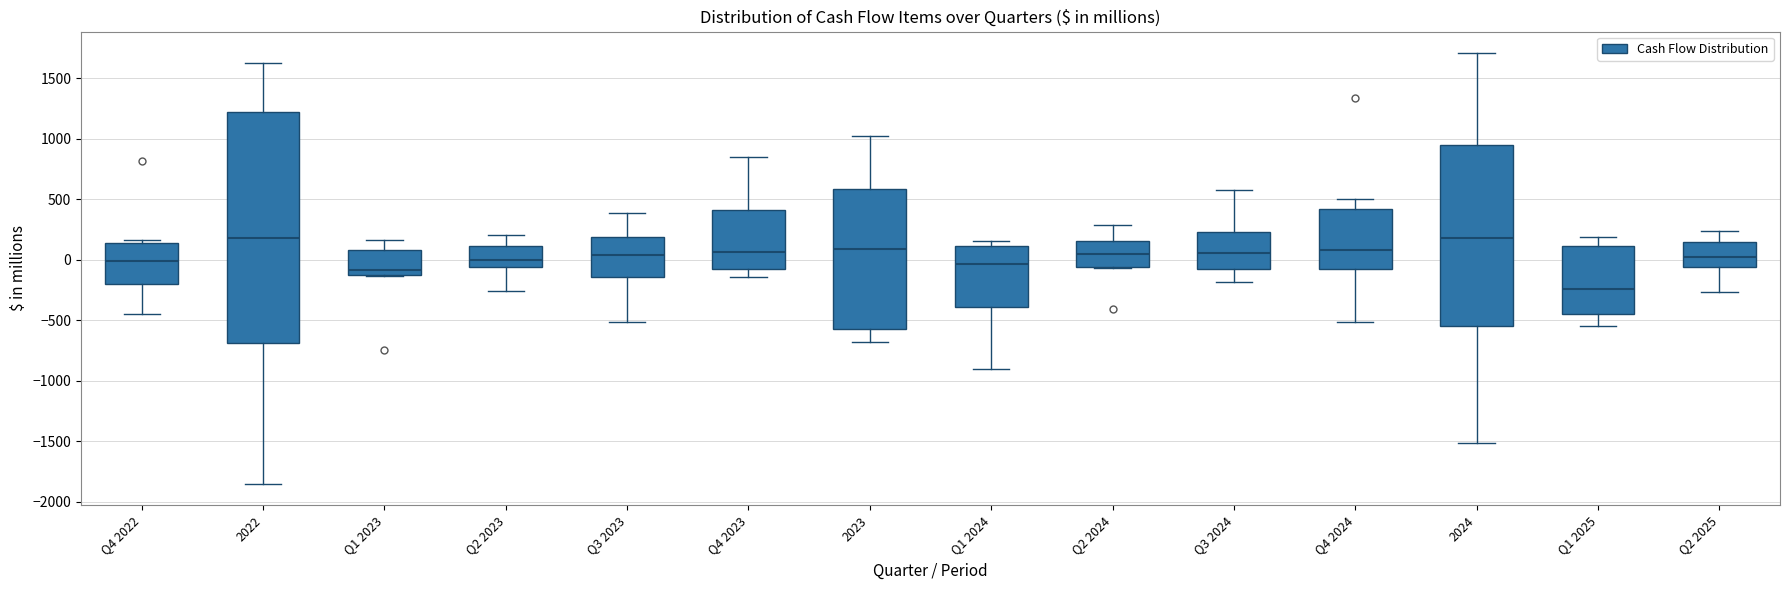

Which box's median line is the lowest?

Q1 2025